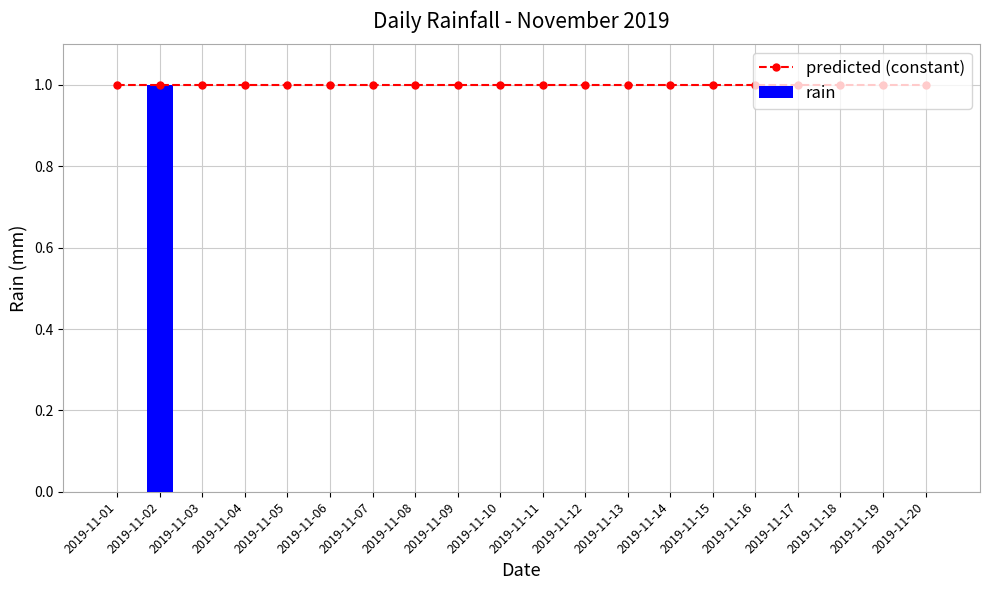

The value of rain at 2019-11-13 is 0. True or false?

False